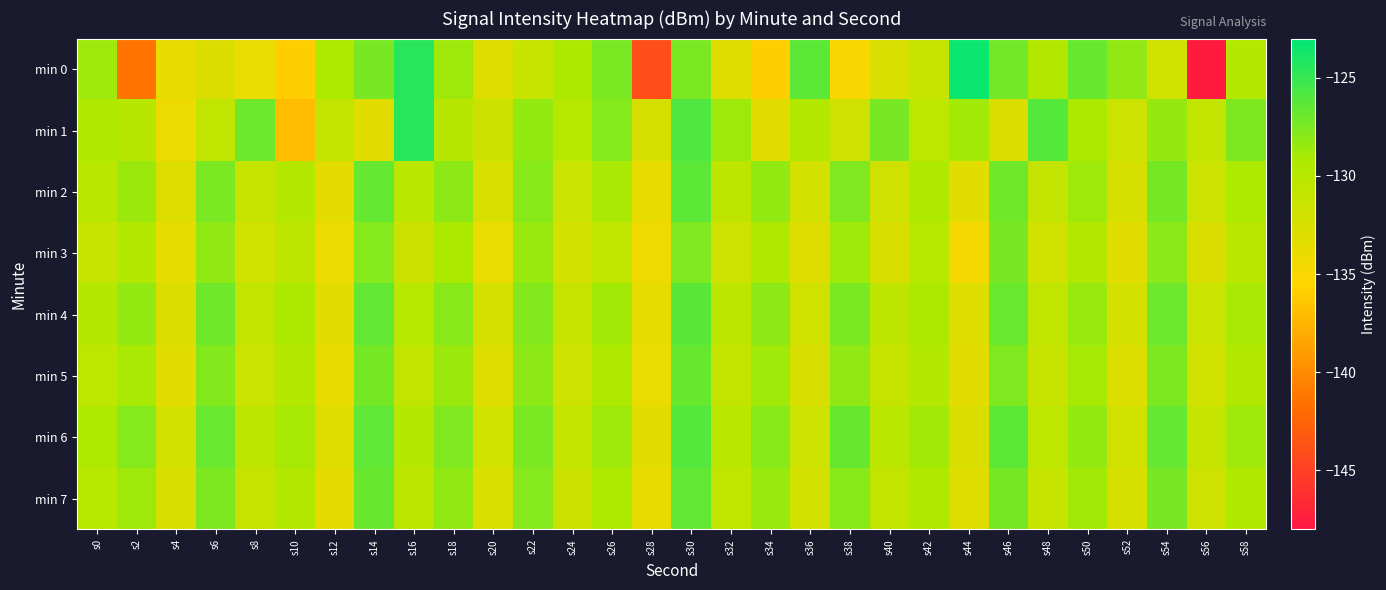

Reading left to right, transcribe all the data shown in this chart.

min 0: s0=-128.7	s2=-141.4	s4=-133.8	s6=-132.7	s8=-133.9	s10=-136.1	s12=-129.3	s14=-127.3	s16=-124.5	s18=-128.7	s20=-132.9	s22=-131.1	s24=-129.2	s26=-127.5	s28=-144.1	s30=-127.5	s32=-133.1	s34=-136.0	s36=-126.4	s38=-135.0	s40=-132.6	s42=-131.0	s44=-123.4	s46=-127.2	s48=-129.5	s50=-126.8	s52=-128.2	s54=-132.0	s56=-147.7	s58=-129.8
min 1: s0=-129.4	s2=-130.0	s4=-134.1	s6=-130.7	s8=-127.0	s10=-137.0	s12=-130.9	s14=-133.3	s16=-124.5	s18=-130.0	s20=-131.5	s22=-128.3	s24=-130.1	s26=-127.8	s28=-132.4	s30=-125.9	s32=-128.7	s34=-133.2	s36=-129.6	s38=-131.8	s40=-127.3	s42=-130.5	s44=-128.9	s46=-132.7	s48=-126.1	s50=-129.2	s52=-131.6	s54=-128.4	s56=-130.8	s58=-127.5
min 2: s0=-130.2	s2=-128.6	s4=-132.9	s6=-127.4	s8=-131.1	s10=-129.8	s12=-133.5	s14=-126.7	s16=-130.3	s18=-128.1	s20=-132.6	s22=-127.9	s24=-131.4	s26=-129.1	s28=-133.8	s30=-126.4	s32=-130.6	s34=-128.3	s36=-132.1	s38=-127.6	s40=-131.8	s42=-129.4	s44=-133.2	s46=-127.1	s48=-130.9	s50=-128.7	s52=-132.4	s54=-127.2	s56=-131.6	s58=-129.3
min 3: s0=-131.3	s2=-129.7	s4=-133.6	s6=-128.2	s8=-132.0	s10=-130.4	s12=-134.1	s14=-127.8	s16=-131.5	s18=-129.2	s20=-133.9	s22=-128.5	s24=-132.2	s26=-130.7	s28=-134.4	s30=-127.6	s32=-131.7	s34=-129.4	s36=-133.1	s38=-128.8	s40=-132.5	s42=-130.1	s44=-134.7	s46=-127.3	s48=-131.9	s50=-129.6	s52=-133.3	s54=-128.0	s56=-132.7	s58=-130.2
min 4: s0=-129.9	s2=-128.3	s4=-132.7	s6=-127.1	s8=-130.8	s10=-129.2	s12=-133.4	s14=-126.6	s16=-130.1	s18=-127.9	s20=-132.3	s22=-127.7	s24=-131.2	s26=-128.9	s28=-133.6	s30=-126.3	s32=-130.4	s34=-128.1	s36=-131.9	s38=-127.4	s40=-130.6	s42=-129.2	s44=-133.0	s46=-126.9	s48=-130.7	s50=-128.5	s52=-132.2	s54=-127.0	s56=-131.4	s58=-129.1
min 5: s0=-130.5	s2=-129.1	s4=-133.2	s6=-127.7	s8=-131.4	s10=-129.9	s12=-133.7	s14=-127.2	s16=-130.8	s18=-128.6	s20=-132.9	s22=-128.1	s24=-131.7	s26=-129.5	s28=-133.9	s30=-126.8	s32=-131.0	s34=-128.8	s36=-132.5	s38=-128.2	s40=-131.2	s42=-129.7	s44=-133.4	s46=-127.6	s48=-131.3	s50=-129.0	s52=-132.8	s54=-127.5	s56=-131.9	s58=-129.6
min 6: s0=-129.3	s2=-127.8	s4=-132.1	s6=-126.9	s8=-130.6	s10=-129.0	s12=-133.1	s14=-126.5	s16=-129.8	s18=-127.6	s20=-132.0	s22=-127.4	s24=-130.9	s26=-128.7	s28=-133.3	s30=-126.1	s32=-130.2	s34=-127.9	s36=-131.7	s38=-126.8	s40=-130.3	s42=-128.9	s44=-132.7	s46=-126.4	s48=-130.5	s50=-128.3	s52=-131.9	s54=-126.7	s56=-131.1	s58=-128.8
min 7: s0=-130.1	s2=-128.7	s4=-132.5	s6=-127.5	s8=-131.2	s10=-129.6	s12=-133.5	s14=-126.8	s16=-130.4	s18=-128.2	s20=-132.6	s22=-127.8	s24=-131.5	s26=-129.3	s28=-133.7	s30=-126.6	s32=-130.7	s34=-128.5	s36=-132.2	s38=-127.9	s40=-131.0	s42=-129.4	s44=-133.1	s46=-127.2	s48=-131.1	s50=-128.9	s52=-132.4	s54=-127.3	s56=-131.7	s58=-129.5